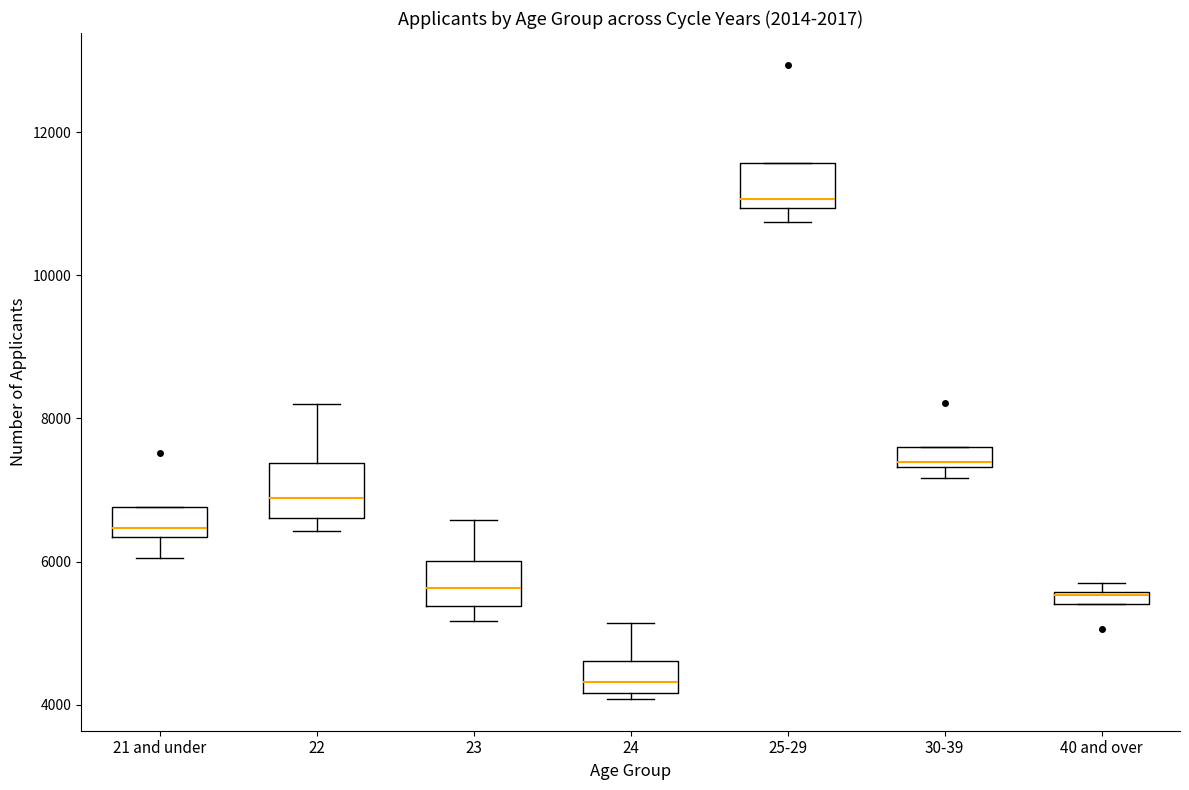

Where does the lower whisker of the box for 25-29 end on the y-axis? The values are not printed on the chart, so give them approximately, as read against the axis.

10800